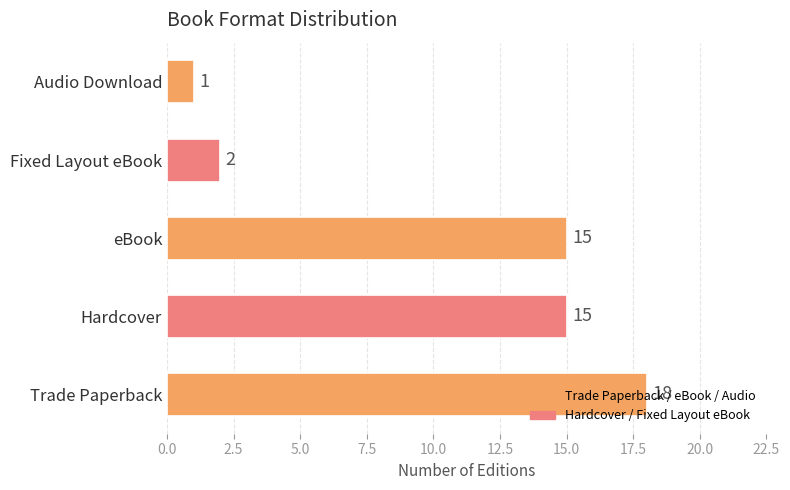

Which has a higher value, Audio Download or Trade Paperback?

Trade Paperback